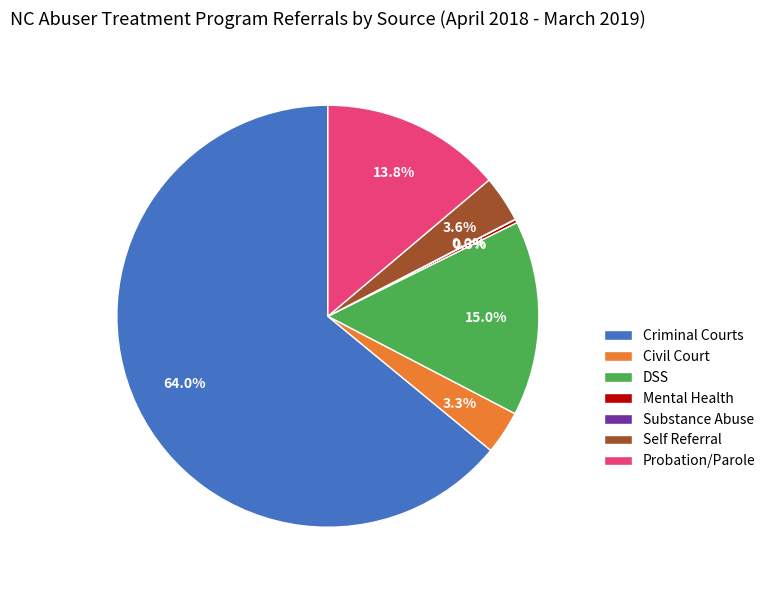

Is the sum of Self Referral and Probation/Parole greater than half?

No